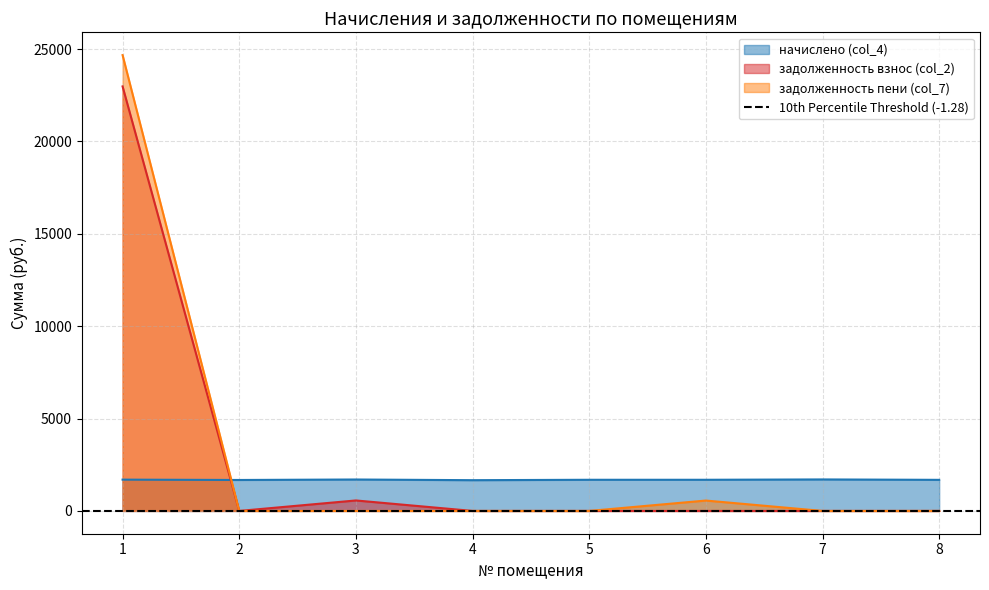

How many data points in задолженность пени (col_7) are above 0?

2